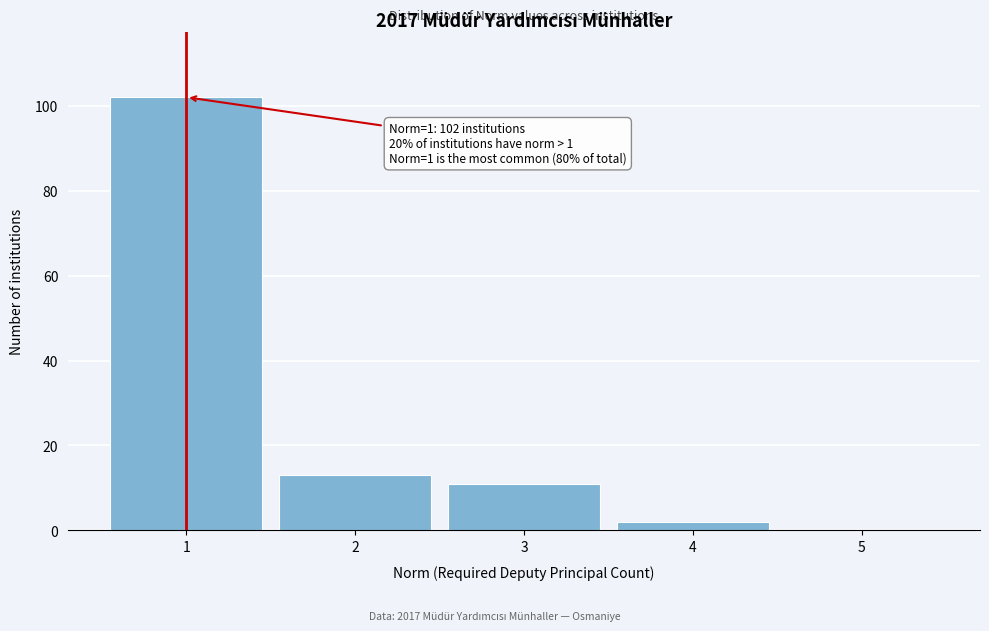

Over which range of the x-axis is the bar tallest?

0.5 to 1.5